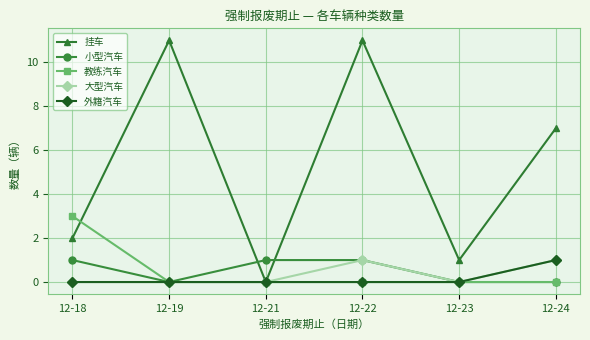

Count the number of categories in the chart.

6